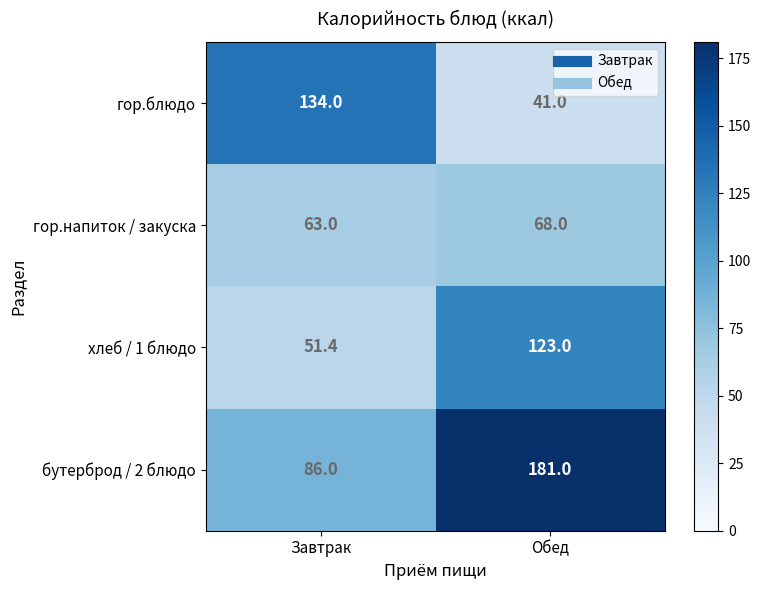

At how many categories does at least one series exceed 82?

2